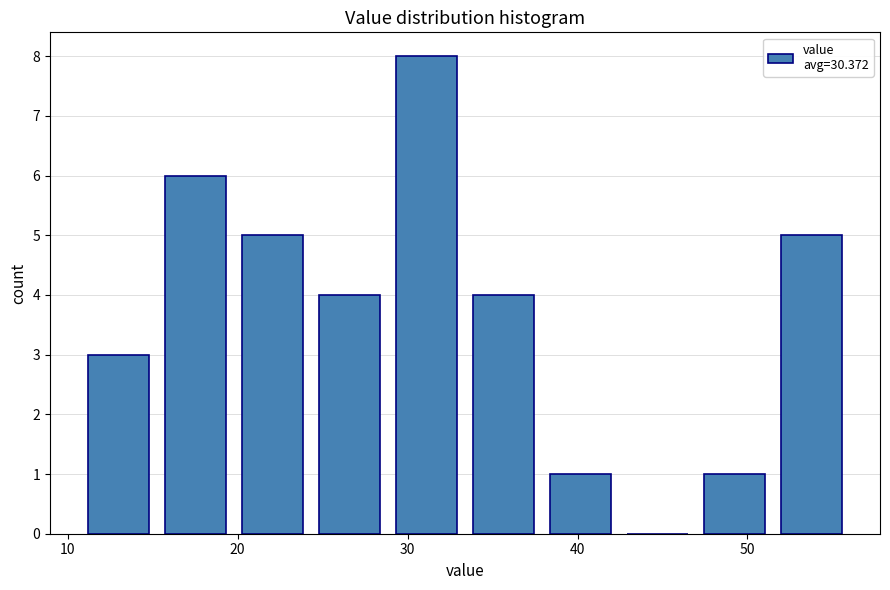

Over which range of the x-axis is the bar tallest?

29 to 33